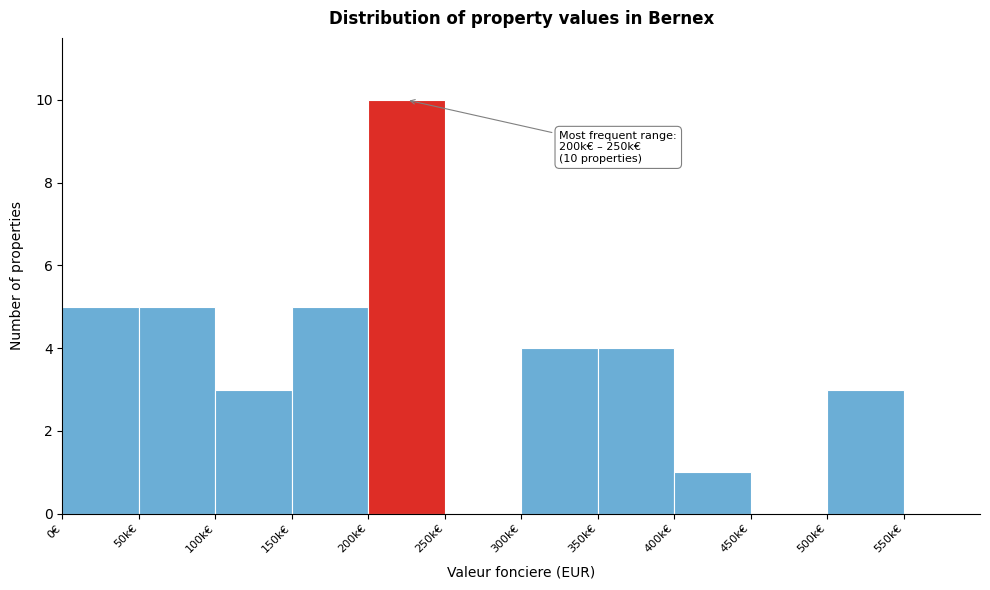

Reading left to right, what are all the values shown in this chart?

0€=5	50k€=5	100k€=3	150k€=5	200k€=10	250k€=0	300k€=4	350k€=4	400k€=1	450k€=0	500k€=3	550k€=0